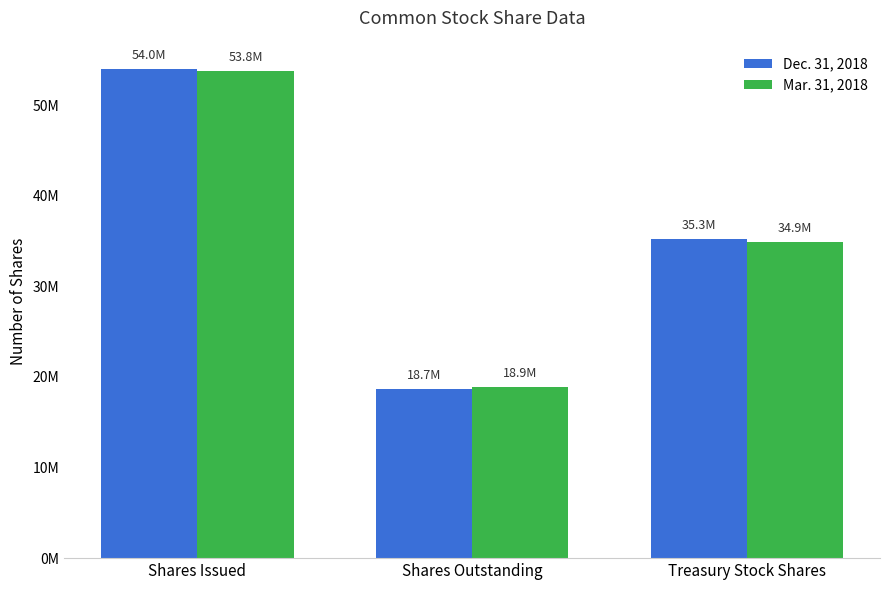

At how many categories does at least one series exceed 30252610?

2